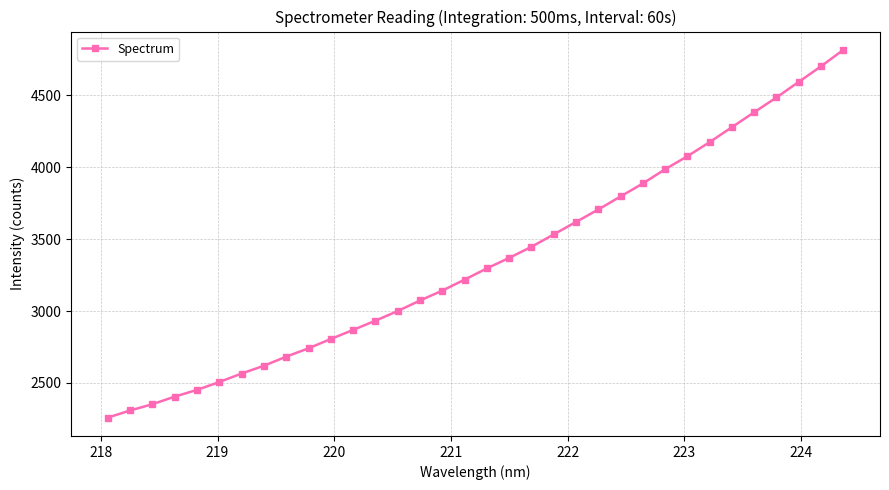

What is the greatest value displayed?

4816.9